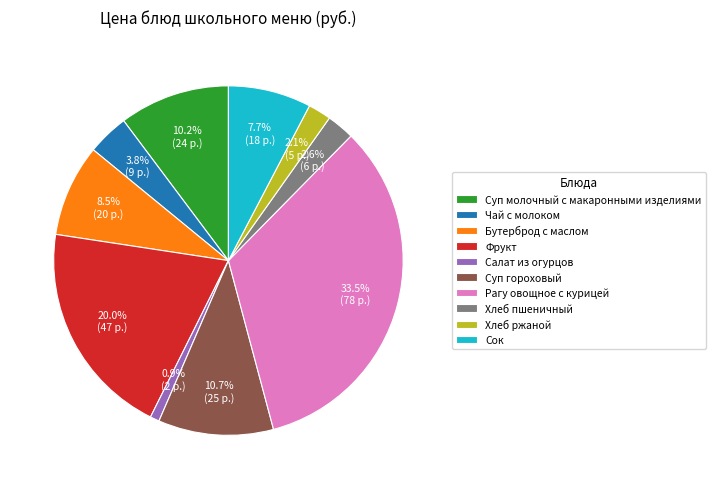

Do Салат из огурцов and Чай с молоком together represent more than half of the pie?

No